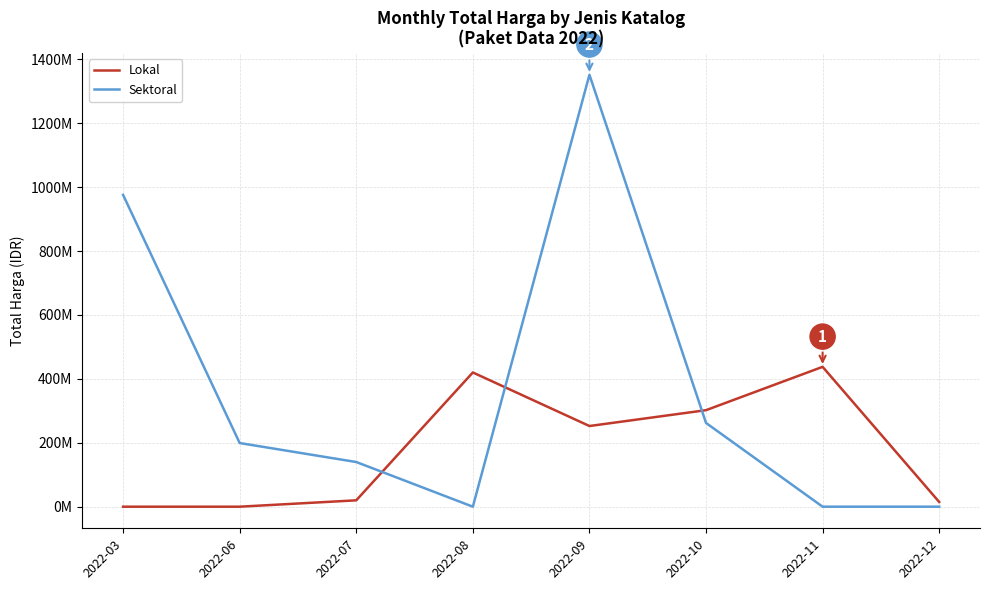

Between 2022-03 and 2022-07, which series saw the biggest shift?

Sektoral